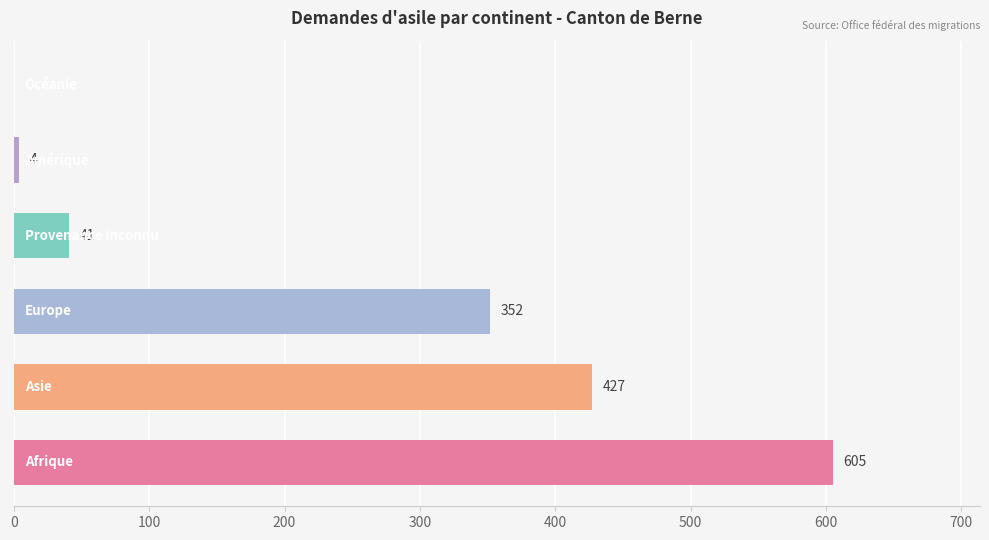

What is the maximum value shown in the chart?

605